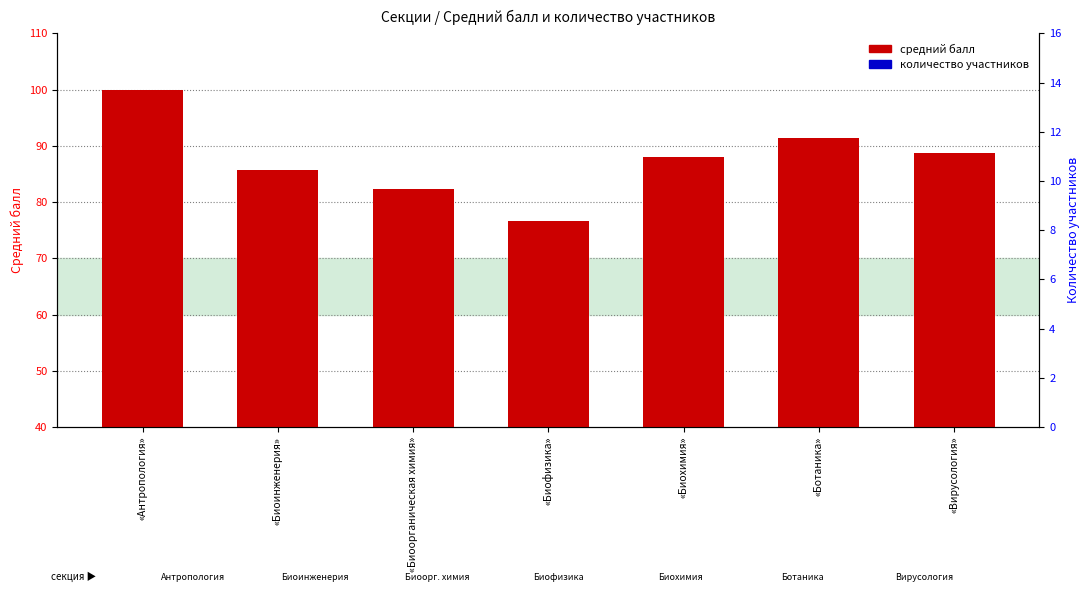

Which category has the highest value in the count series?

«Биоинженерия»